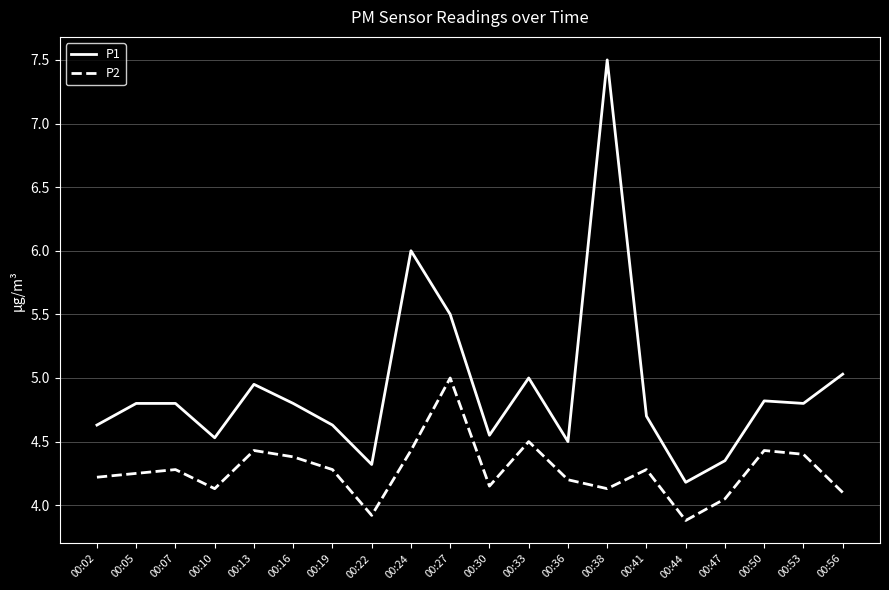

What are all the series names shown in the legend?

P1, P2